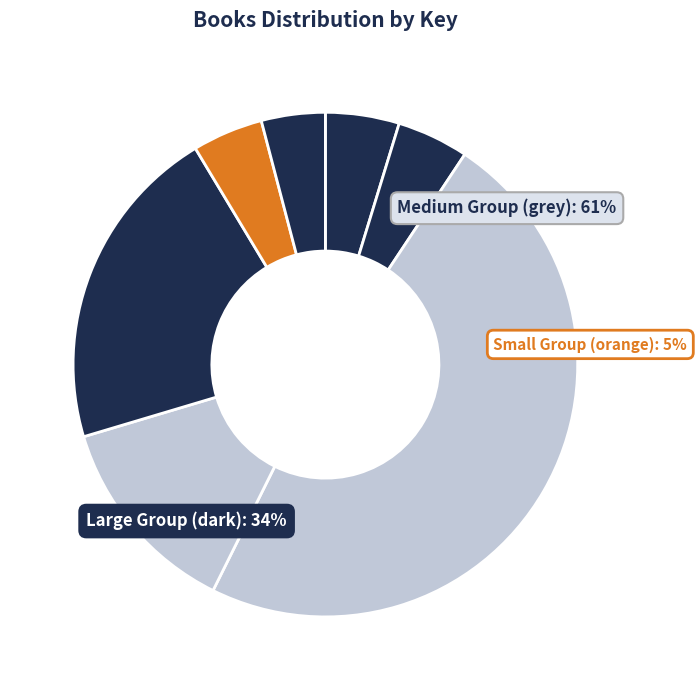

Count the number of slices in the pie.

7